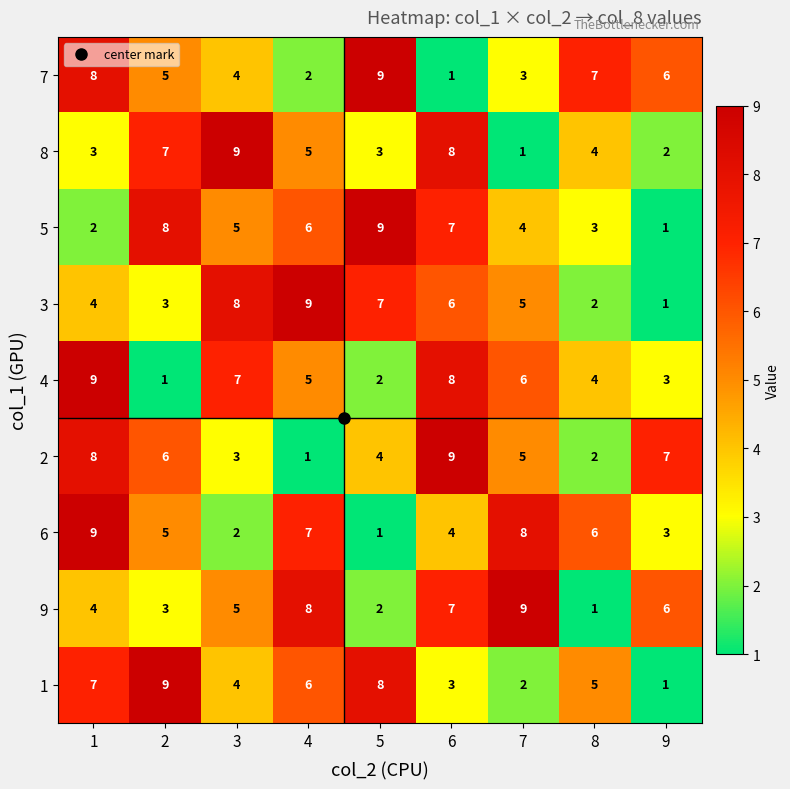

At how many categories does at least one series exceed 2?

9